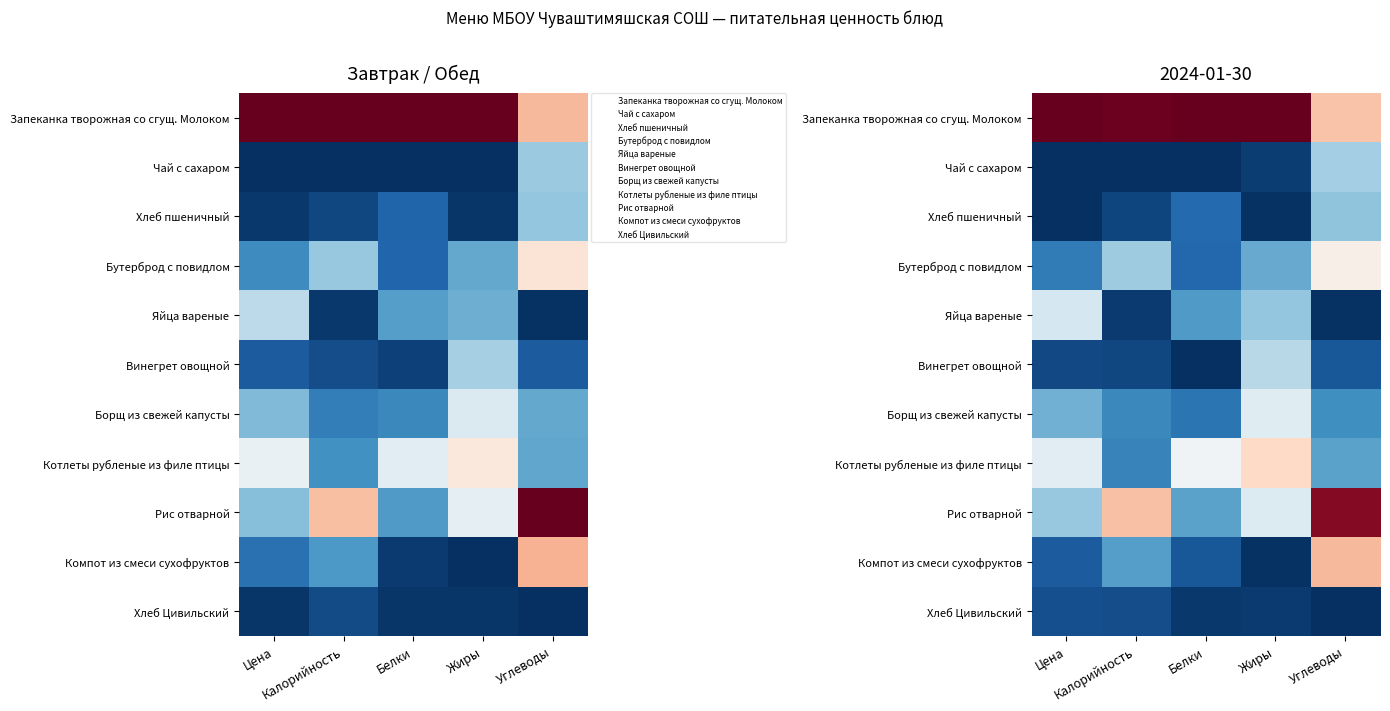

What is the spread (max minus min) of values at Калорийность?

2.0